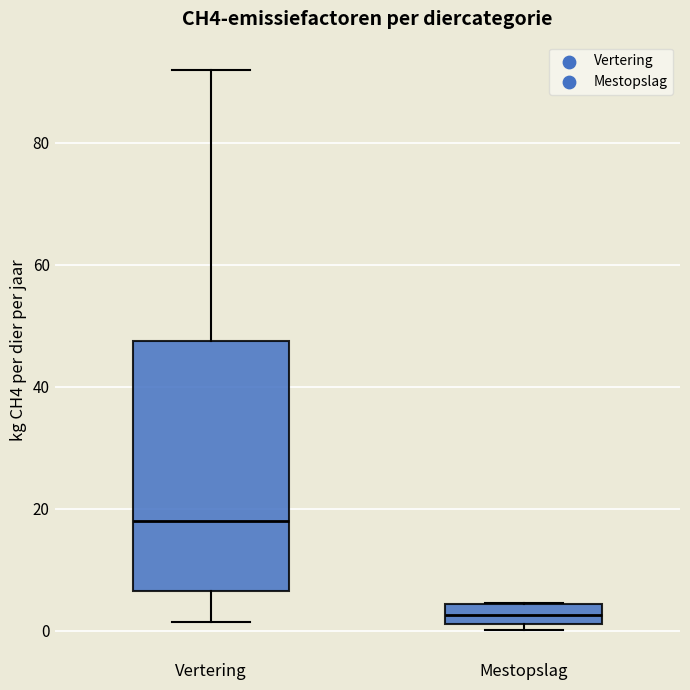

Reading left to right, read every box against the y-axis: the position of its median line, the range the box covers, and the ends of its whiskers. The values are not printed on the chart, so give them approximately, as read against the axis.

Vertering: median 18, box 6 to 48, whiskers 2 to 92
Mestopslag: median 2 (inside the box), box 2 to 4, whiskers 0 to 4